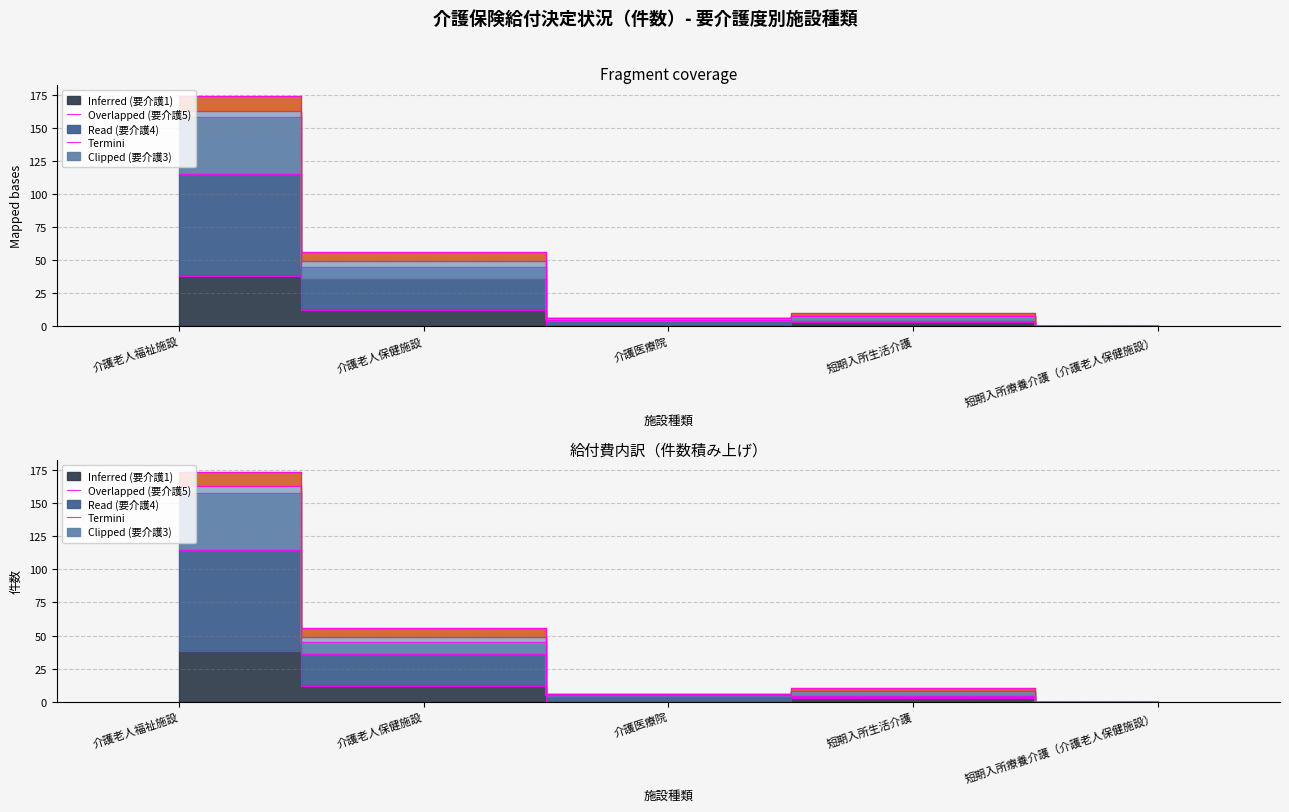

Rank the series at 短期入所生活介護 from highest to lowest value.

要介護3, 要介護4, 要介護5